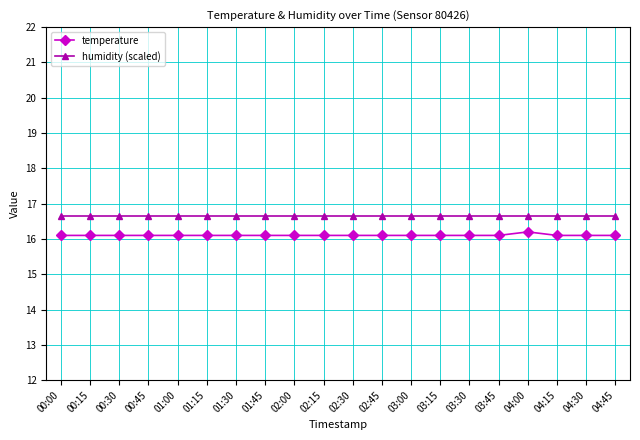

Rank the series by their maximum value, from lowest to highest.

temperature, humidity (scaled)